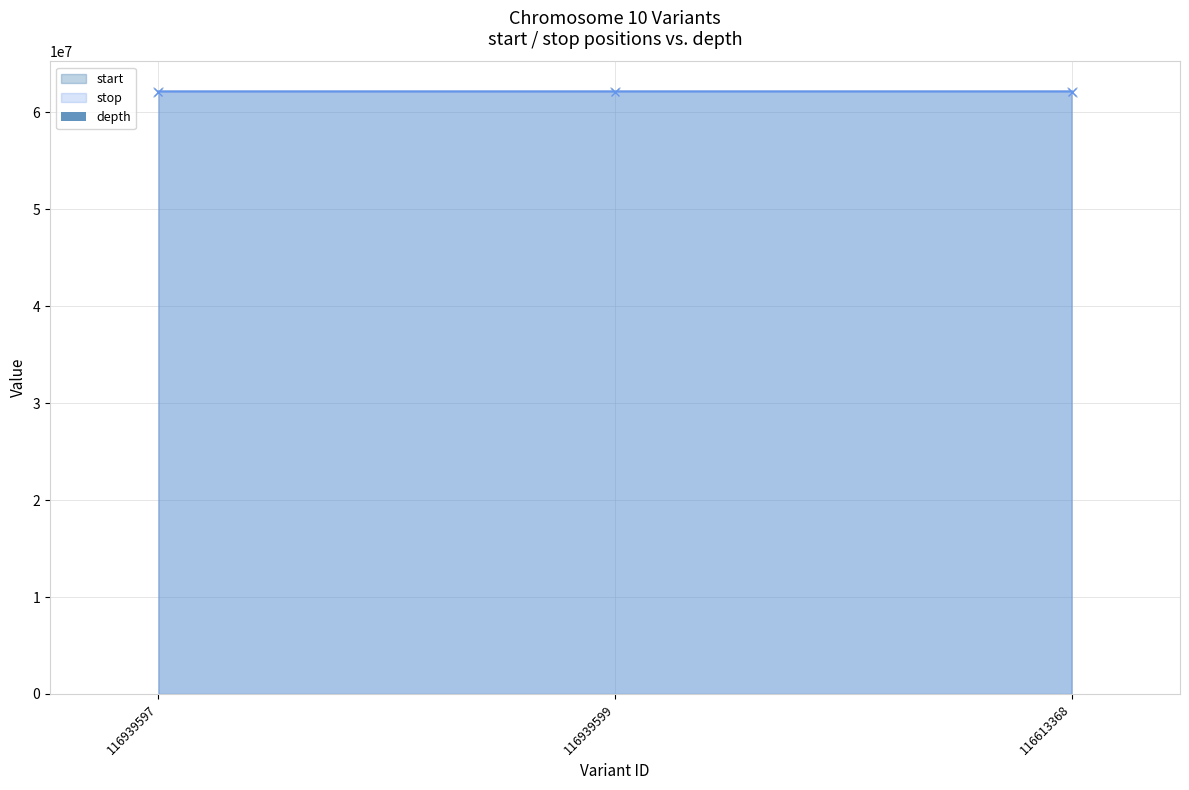

What is the label of the 3rd bar from the left?

116613368